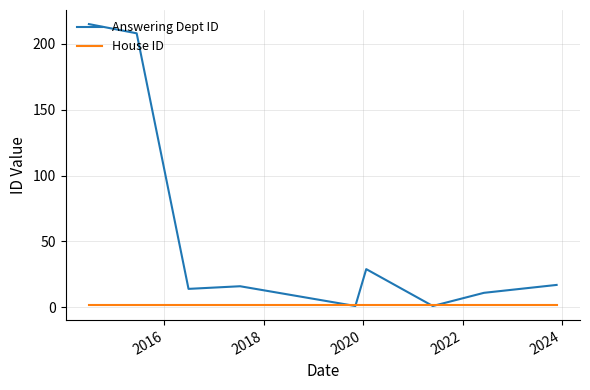

Which series has the largest range (max minus min)?

Answering Dept ID